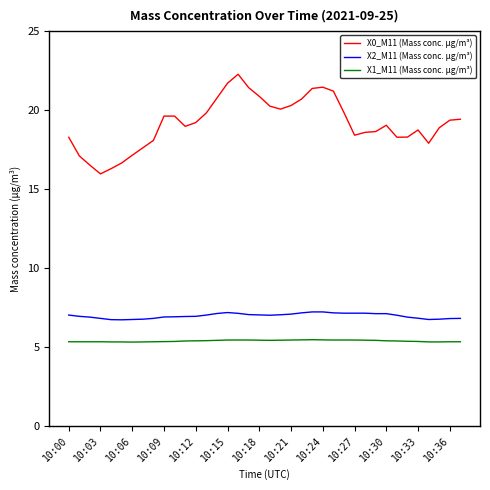

Which series has the largest total across all categories?

X0_M11 (Mass conc. μg/m³)